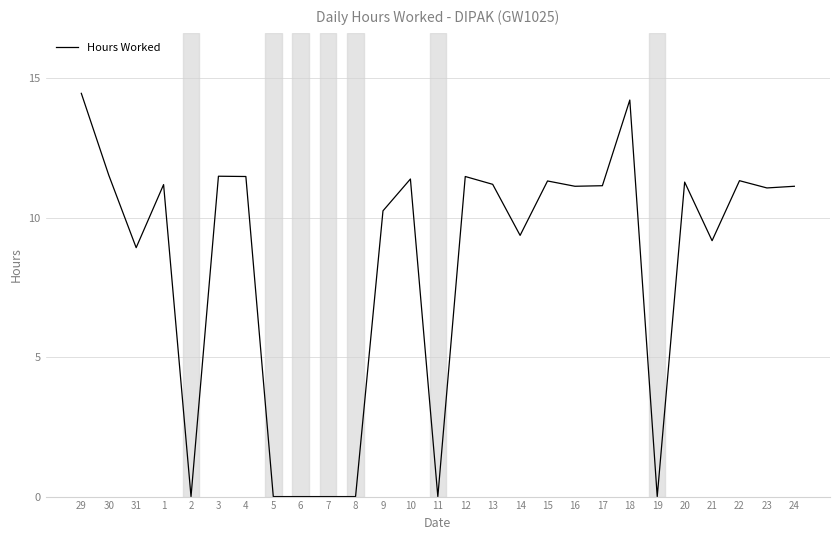

Is this an area chart (filled region under the line)?

No